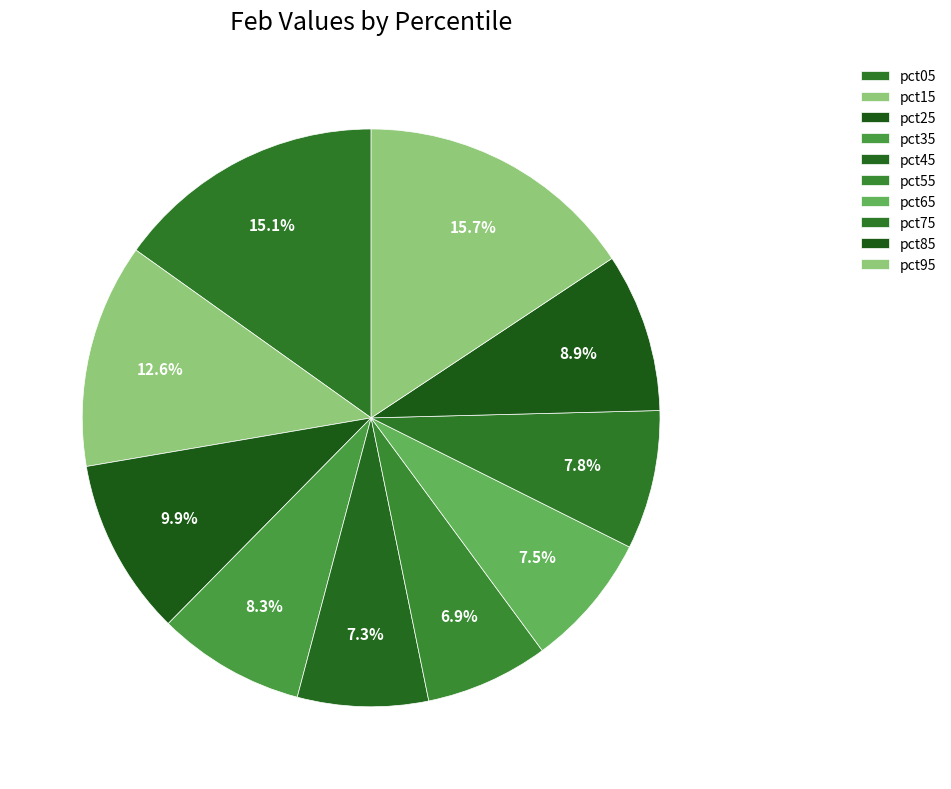

Between pct35 and pct15, which is larger?

pct15